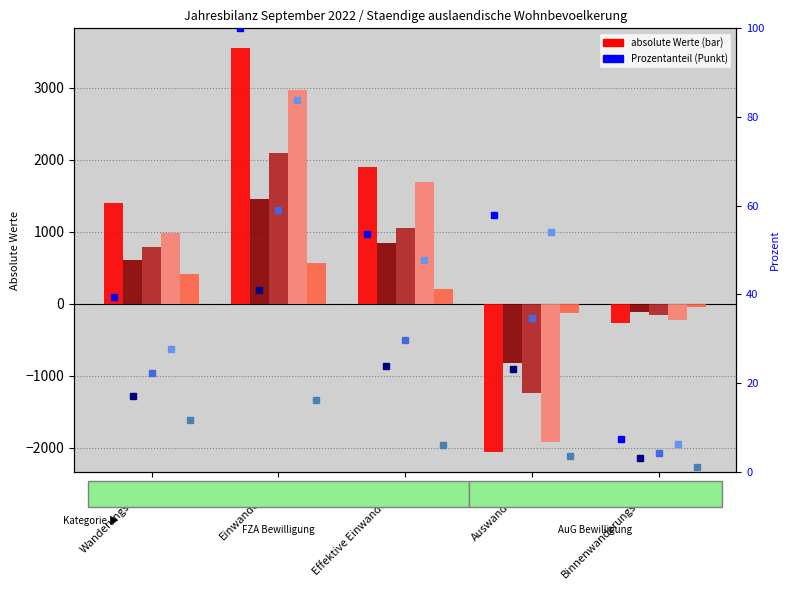

Reading right to left, extract all data points from this chart.

Total: Binnenwanderungssaldo=-261	Auswanderung=-2051	Effektive Einwanderung=1903	Einwanderung=3548	Wanderungssaldo=1398
Frauen: Binnenwanderungssaldo=-110	Auswanderung=-820	Effektive Einwanderung=847	Einwanderung=1454	Wanderungssaldo=606
Maenner: Binnenwanderungssaldo=-151	Auswanderung=-1231	Effektive Einwanderung=1056	Einwanderung=2094	Wanderungssaldo=792
FZA Total: Binnenwanderungssaldo=-222	Auswanderung=-1922	Effektive Einwanderung=1692	Einwanderung=2975	Wanderungssaldo=982
AuG Total: Binnenwanderungssaldo=-39	Auswanderung=-129	Effektive Einwanderung=211	Einwanderung=573	Wanderungssaldo=416